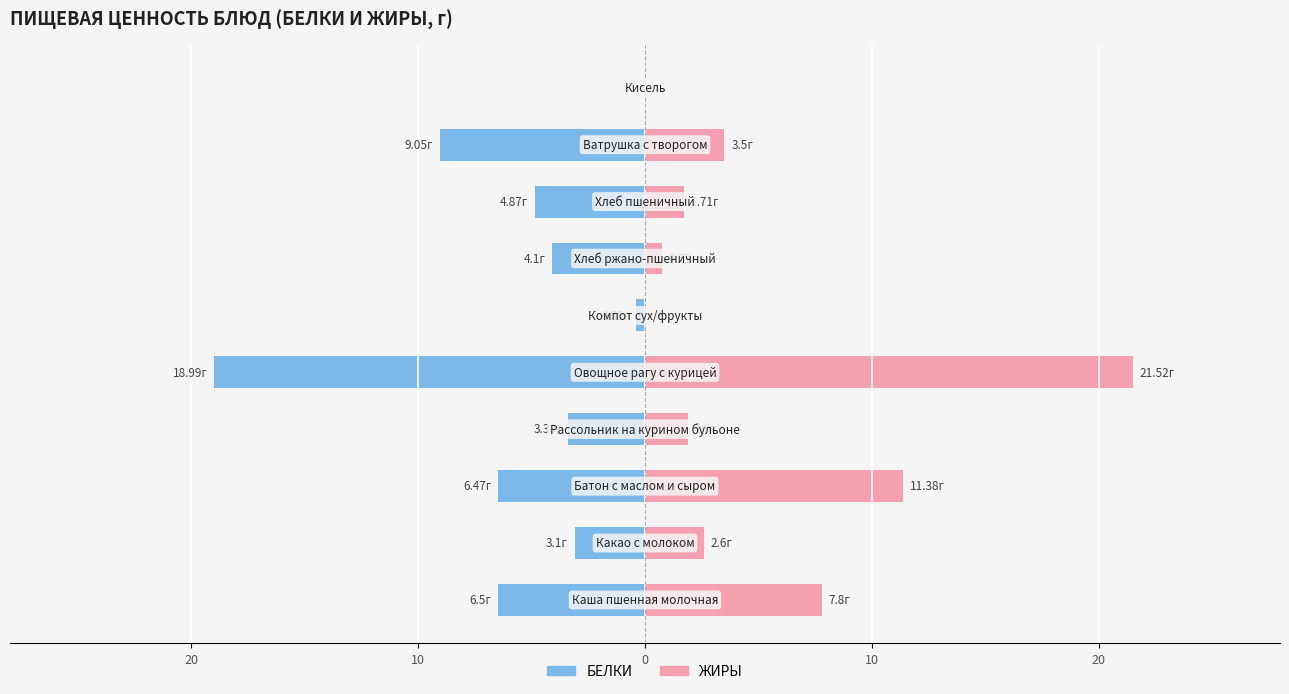

What is the total value across all series at 8?

-5.6